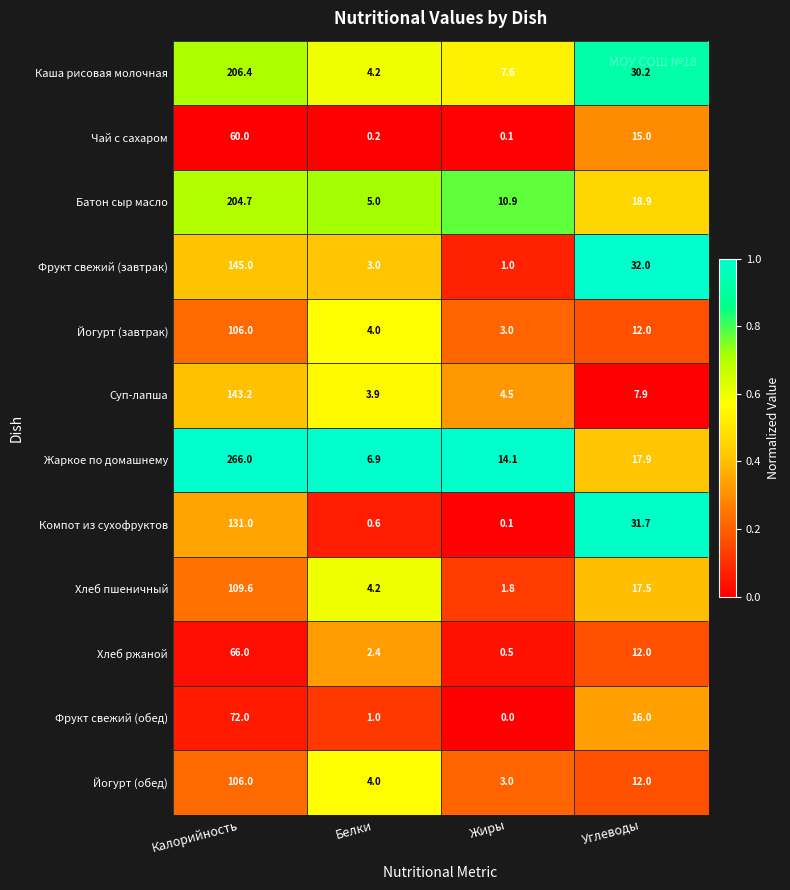

Where does the Суп-лапша series first go above 7?

Калорийность